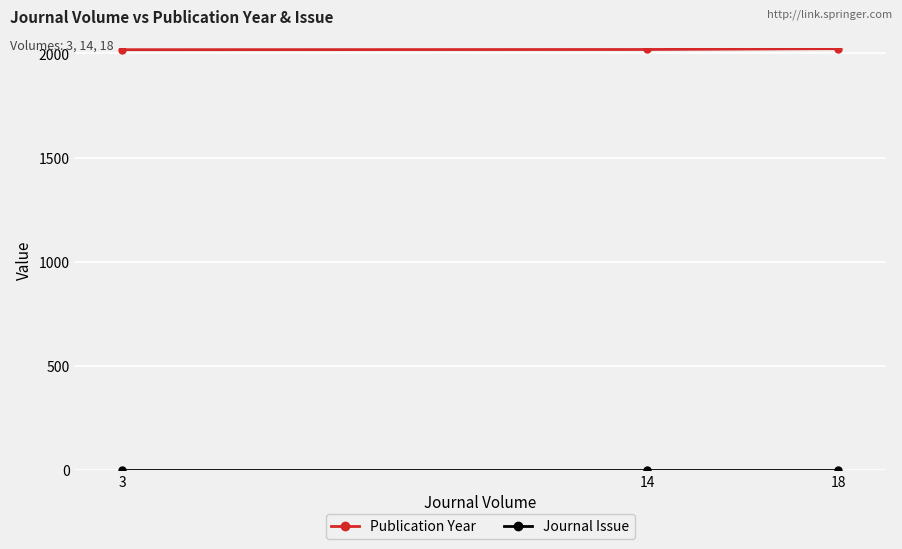

What is the minimum value for Publication Year?

2018